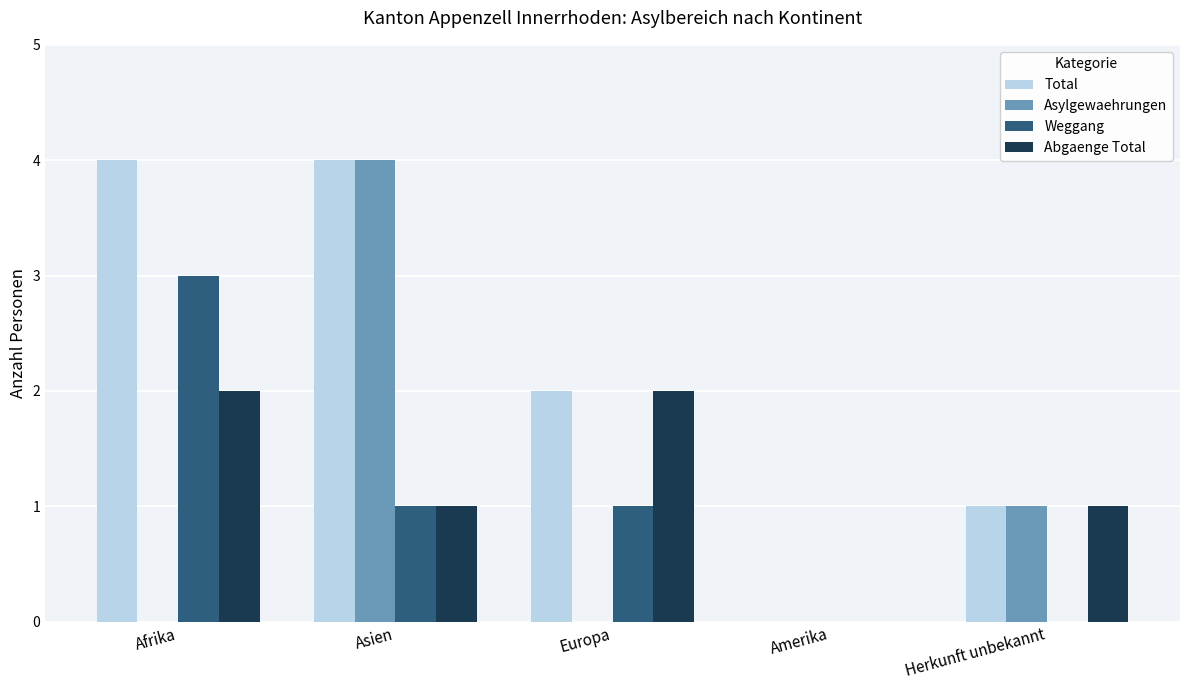

What is the average value of the Asylgewaehrungen series?

1